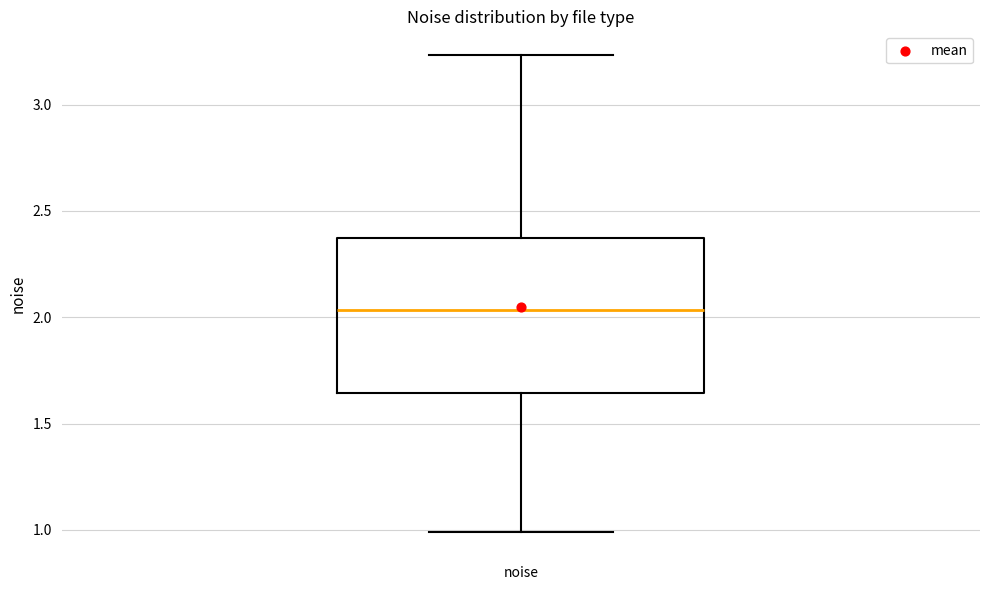

Read this box plot against the y-axis: the position of the median line, the range covered by the box, and the ends of both whiskers. The values are not printed on the chart, so give them approximately, as read against the axis.

median 2.05, box 1.65 to 2.35, whiskers 1.00 to 3.25